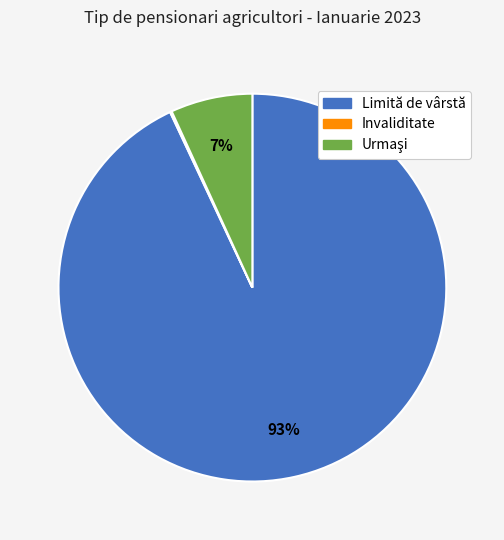

To the nearest percent, what is the difference between the largest and smallest slice percentages?

93%